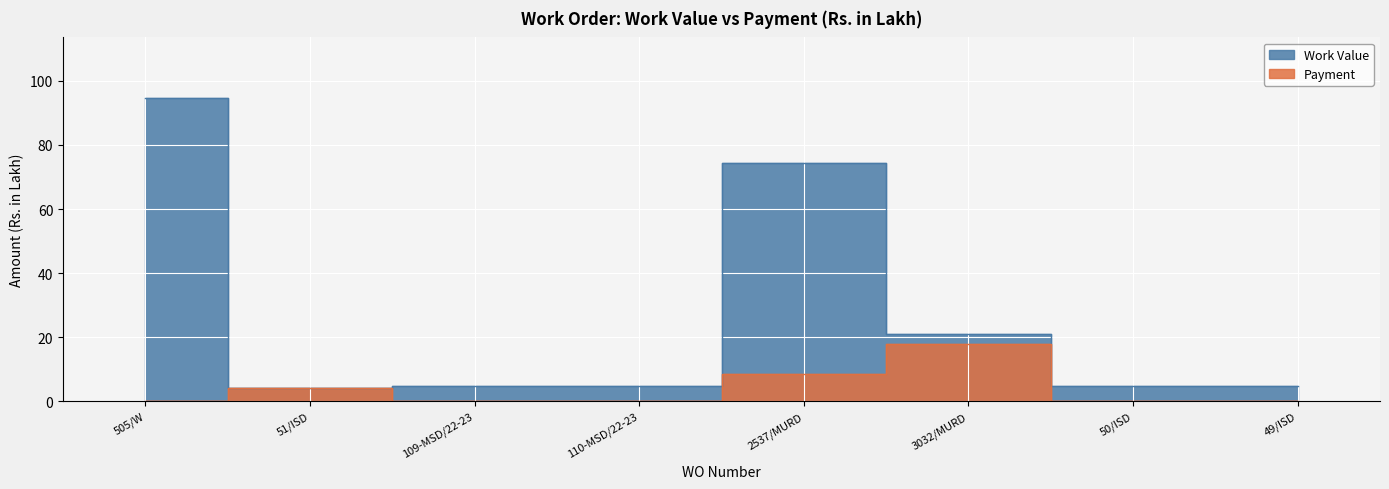

At which category does the chart reach its peak across all series?

505/W